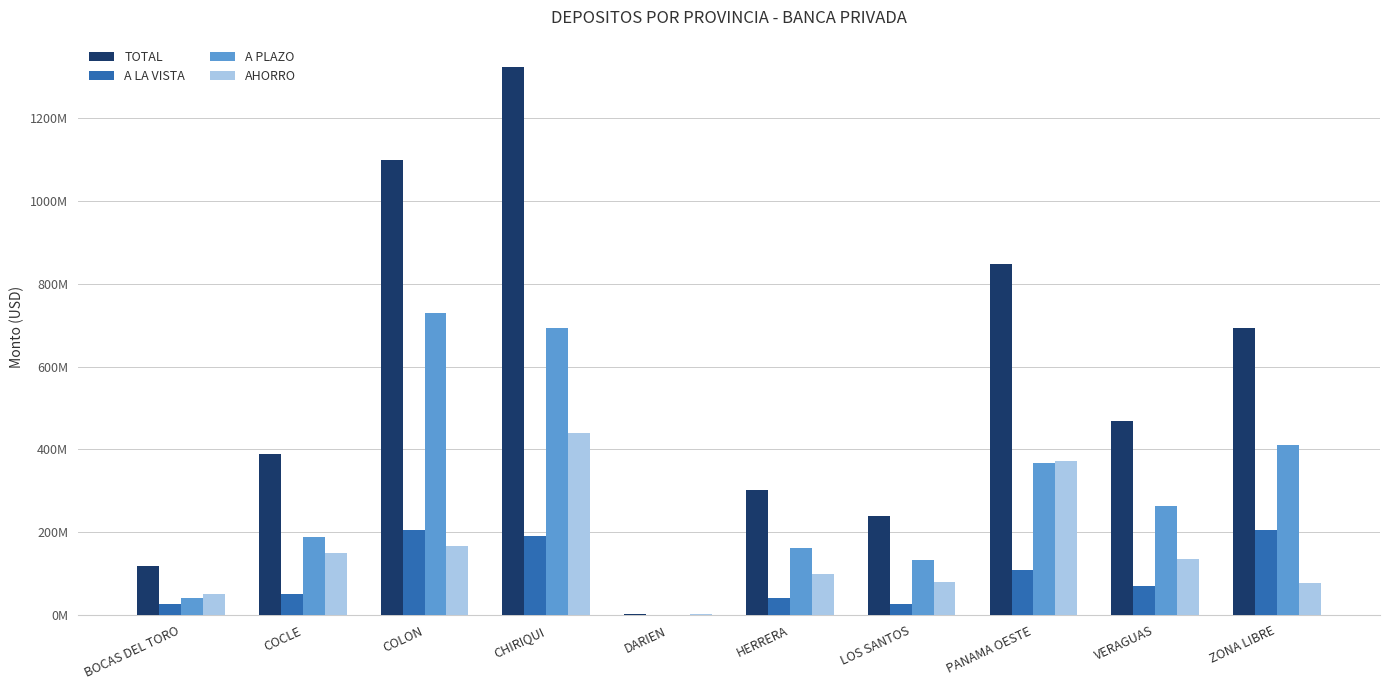

Between DARIEN and VERAGUAS, which is larger?

VERAGUAS